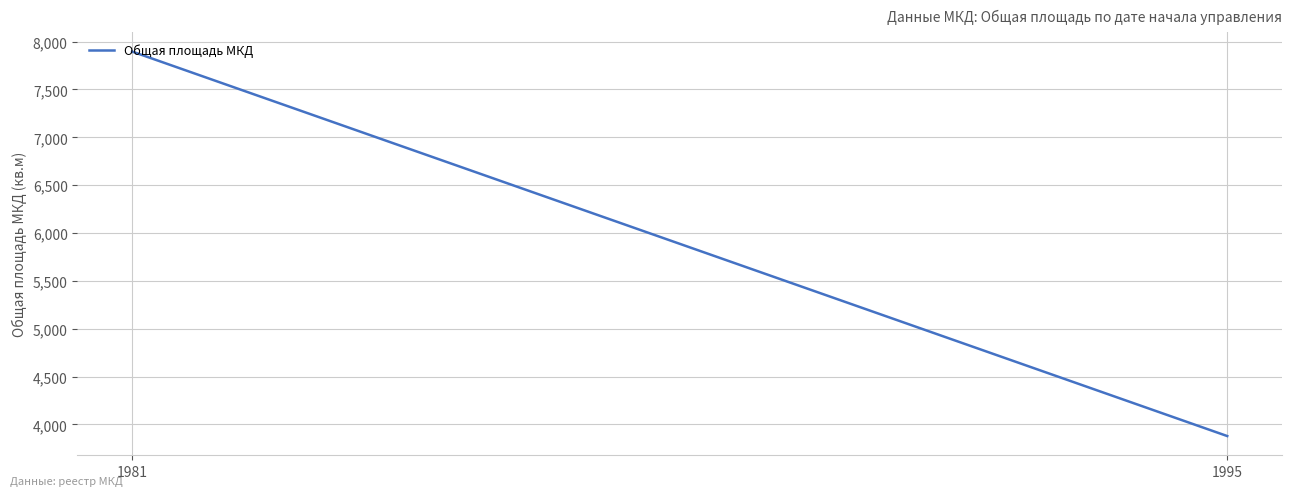

True or false: the data shows 1635.5 at 1995.

False